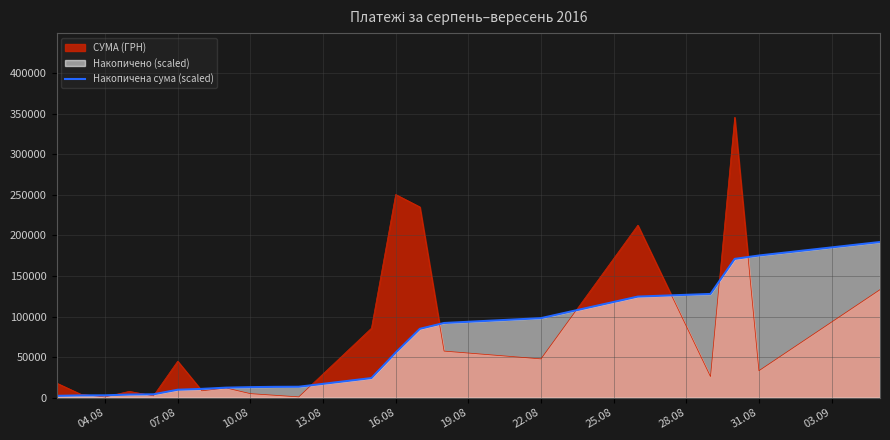

Which series has the widest spread of values?

СУМА (ГРН)